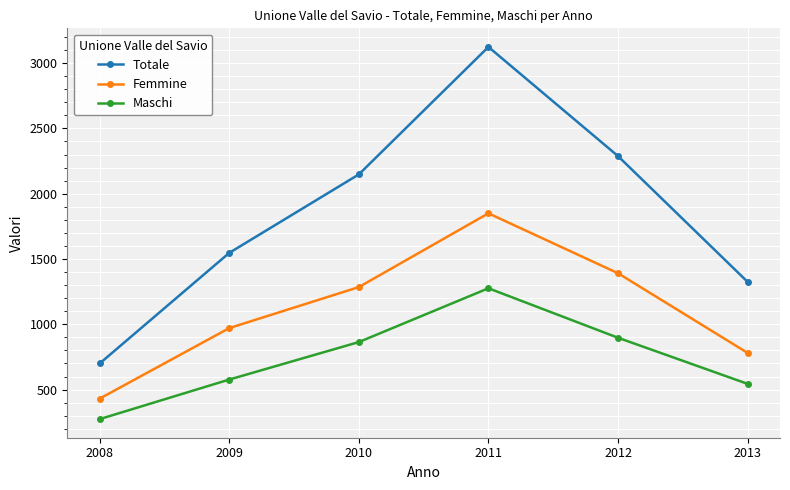

Reading left to right, transcribe all the data shown in this chart.

Totale: 2008=700	2009=1547	2010=2148	2011=3124	2012=2288	2013=1325
Femmine: 2008=431	2009=971	2010=1285	2011=1850	2012=1391	2013=781
Maschi: 2008=274	2009=577	2010=864	2011=1276	2012=897	2013=544